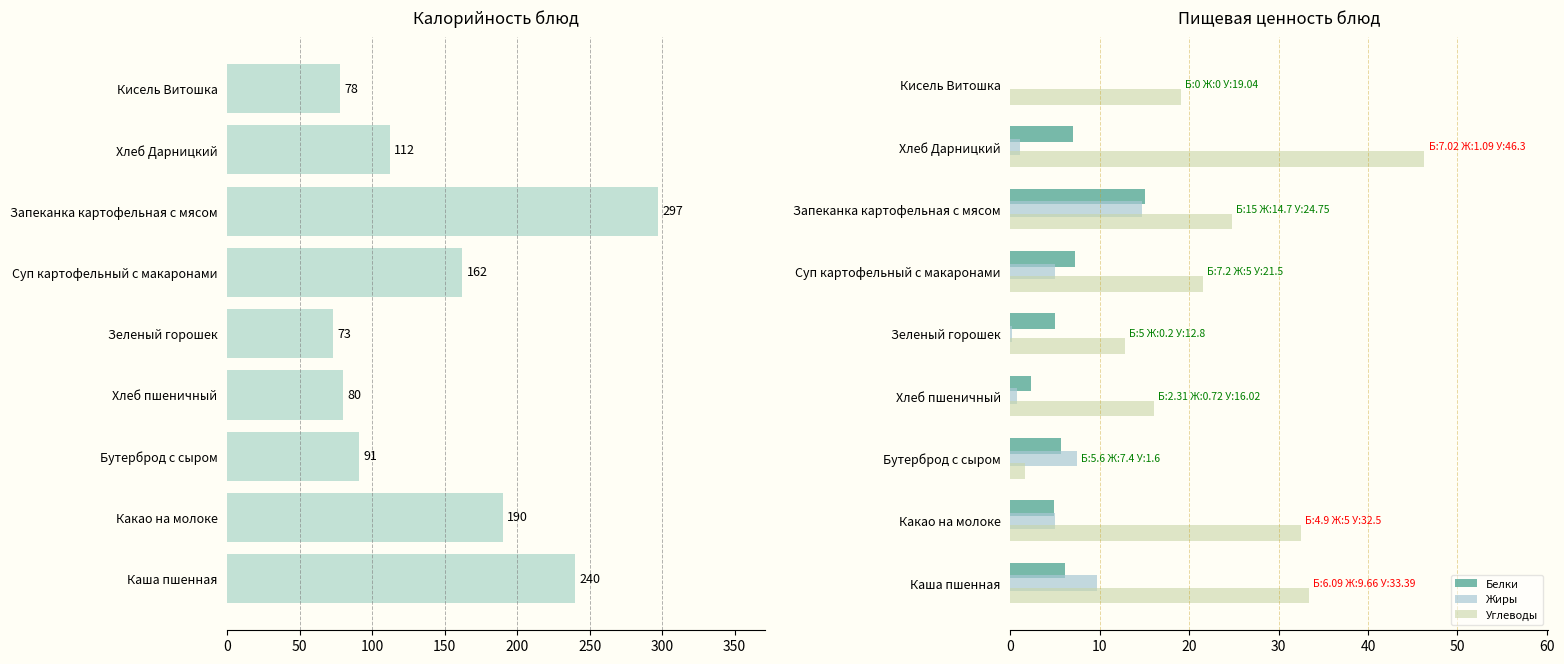

What is the value of the Углеводы bar at the 7th from the left?

24.8